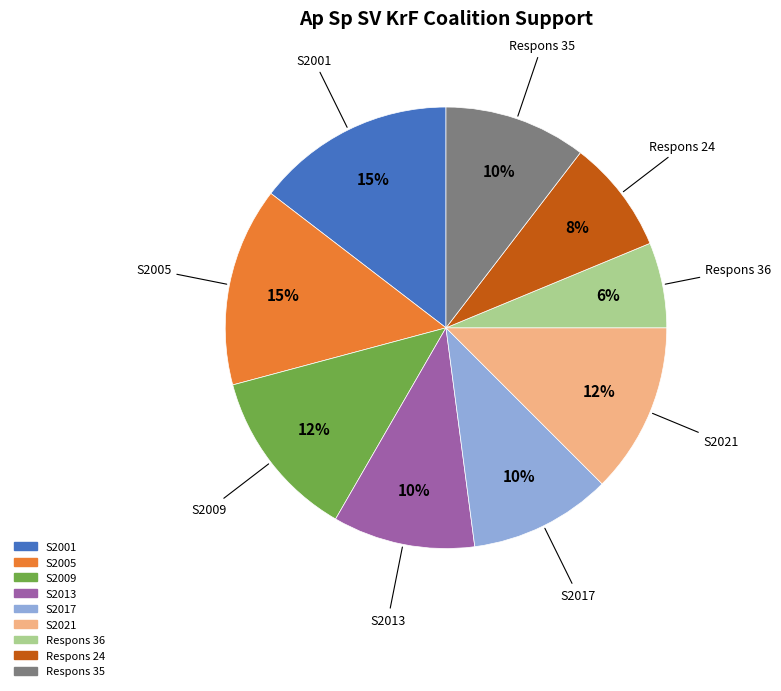

Combined, do S2005 and Respons 24 account for over 50%?

No